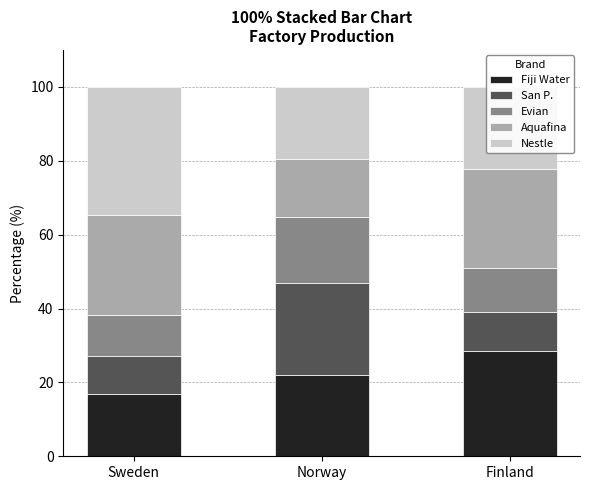

Rank the categories by Fiji Water value from highest to lowest.

Finland, Norway, Sweden